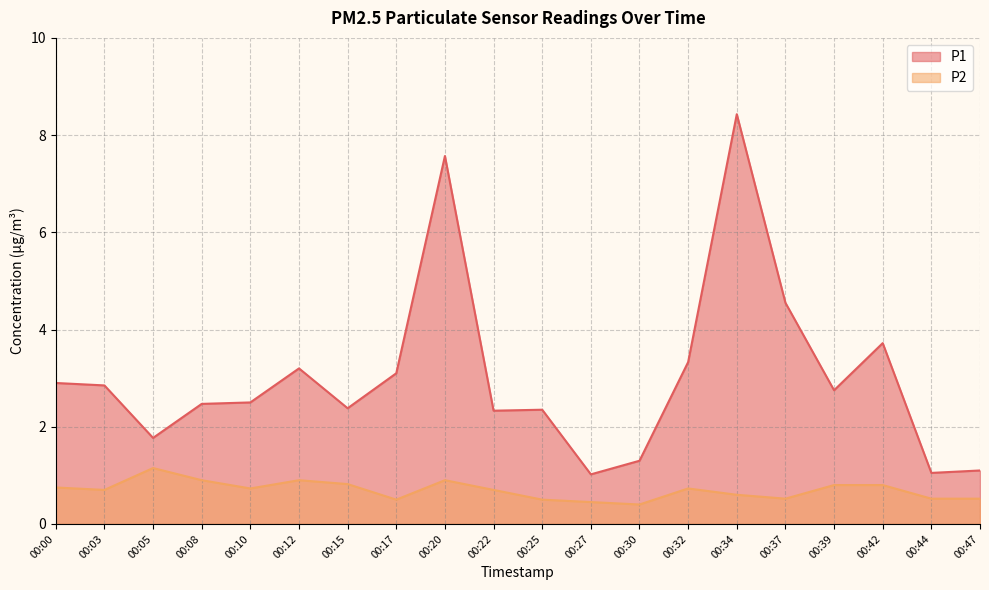

What is the sum of all P1 values?

60.7